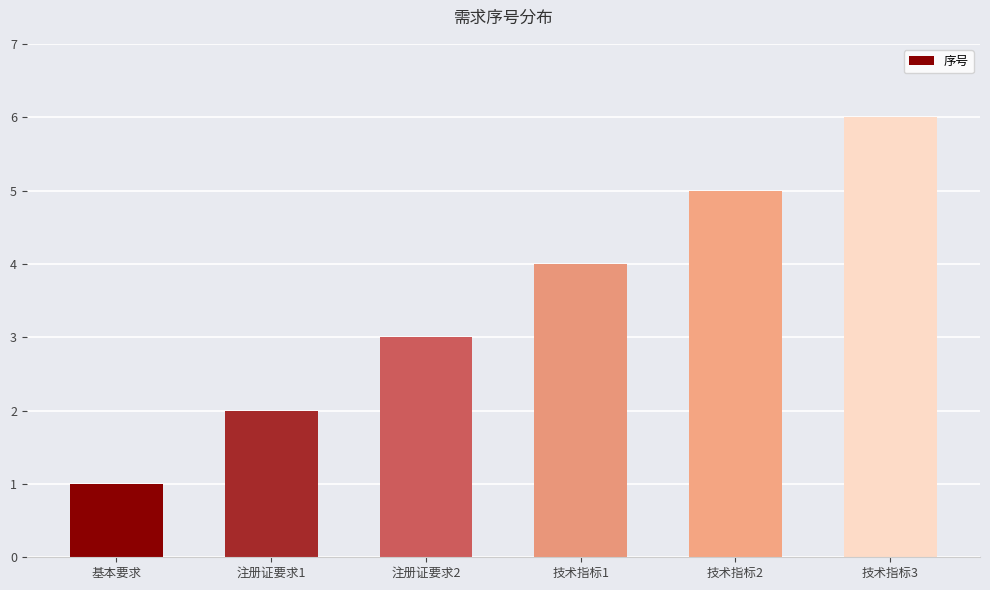

What is the difference between the values at 基本要求 and 技术指标1?

3